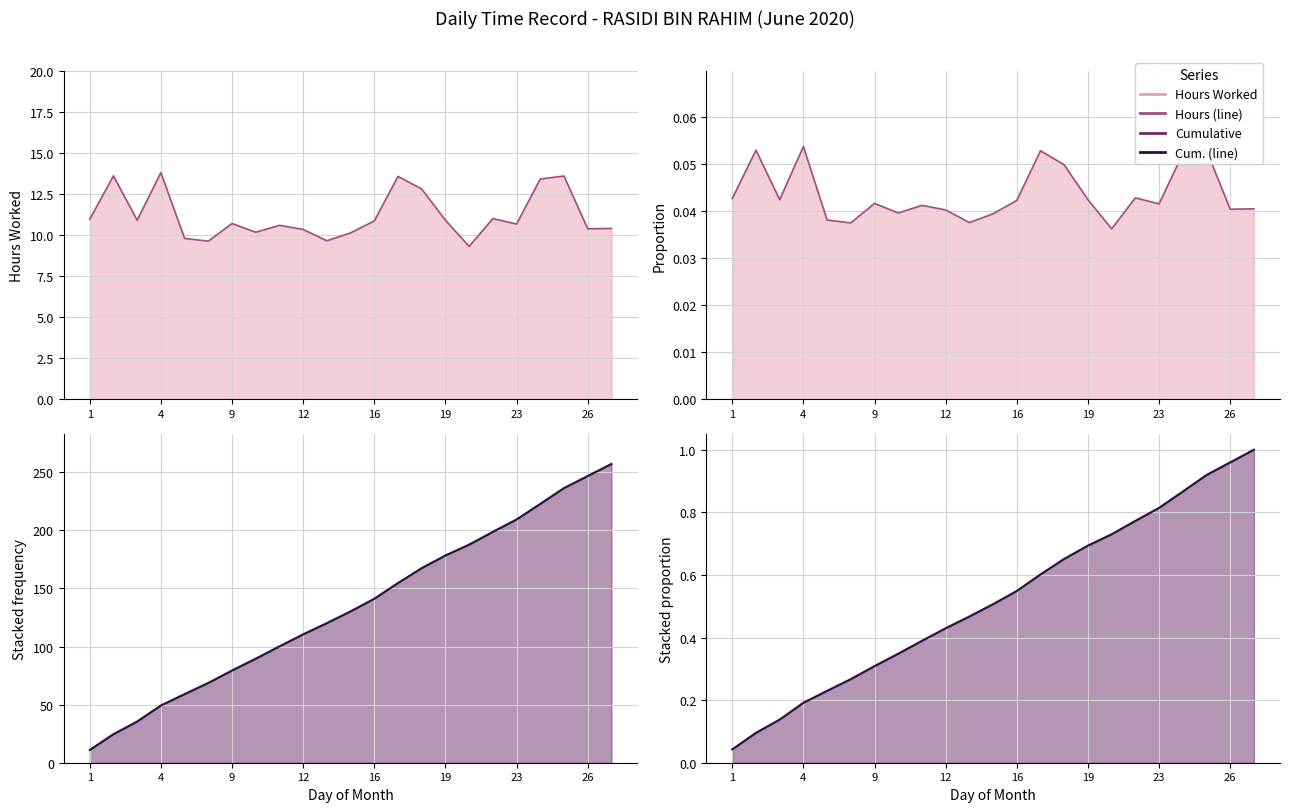

Which series has the largest total across all categories?

Cumulative (line)